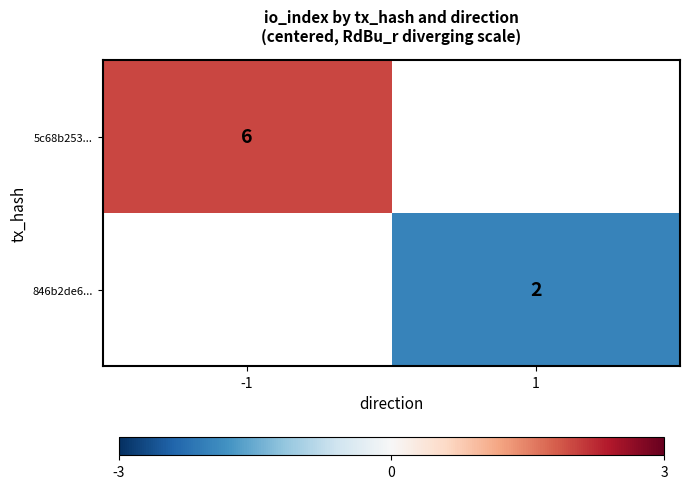

The value of 5c68b253... at -1 is 1. True or false?

False